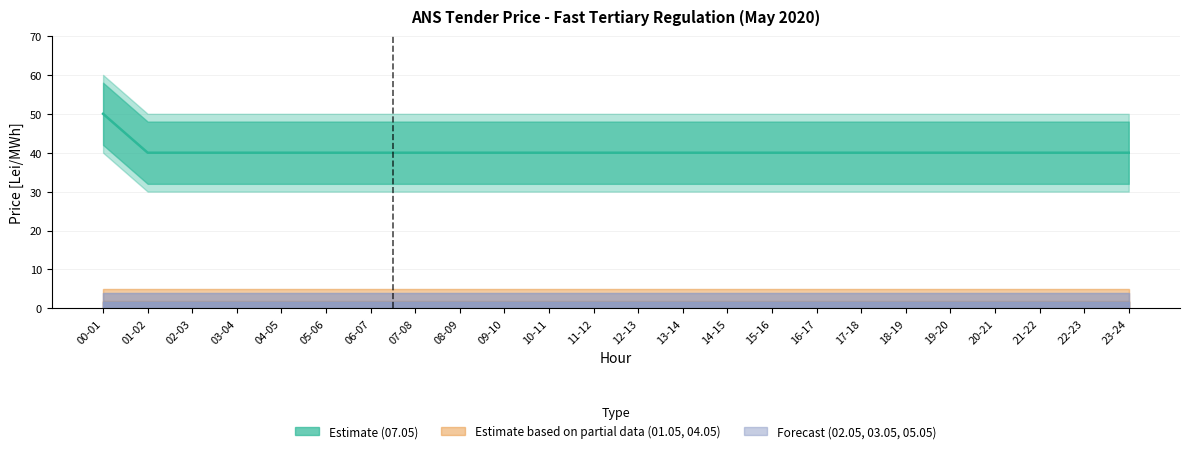

Which series has the widest spread of values?

07.05 (Thu)